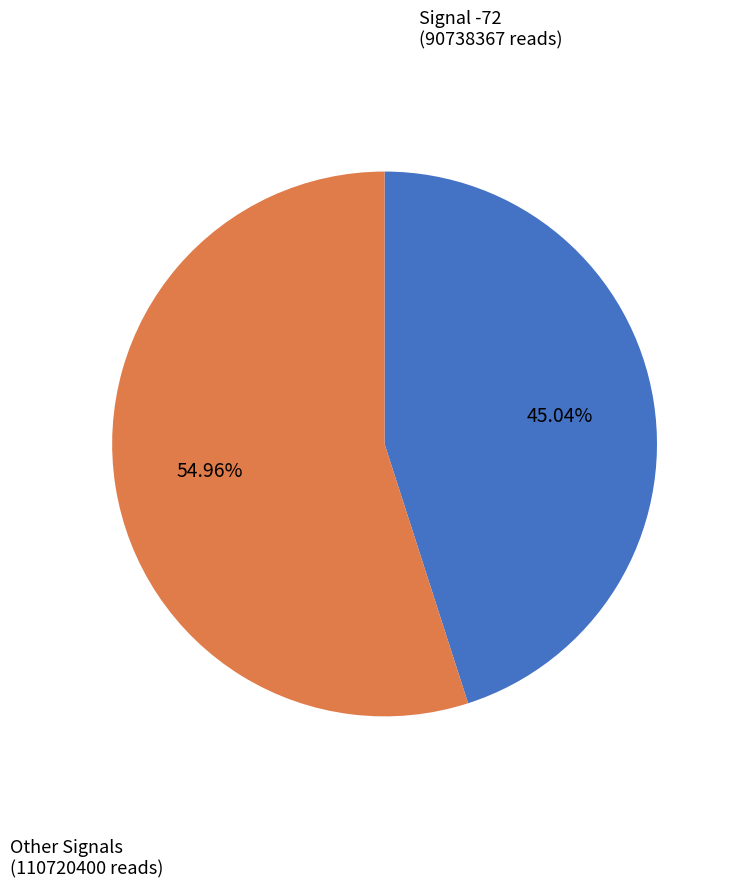

Is there any slice that represents more than half of the pie?

Yes